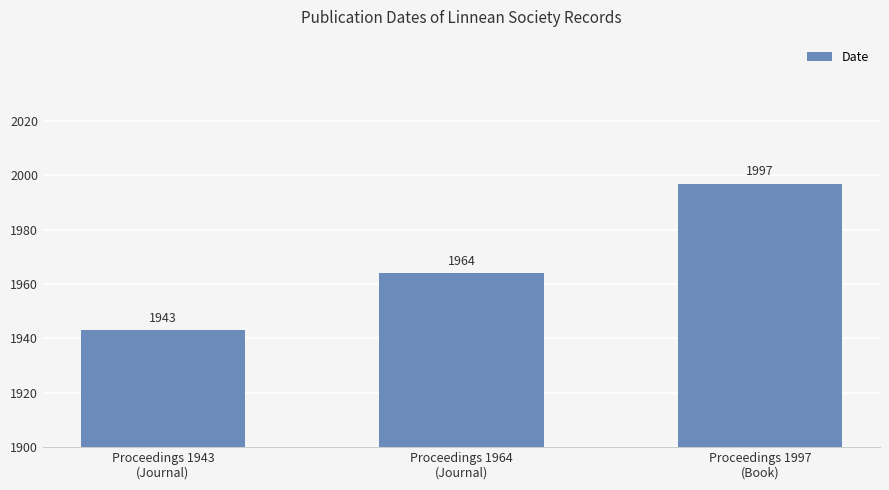

Which has a higher value, Proceedings 1943
(Journal) or Proceedings 1997
(Book)?

Proceedings 1997
(Book)